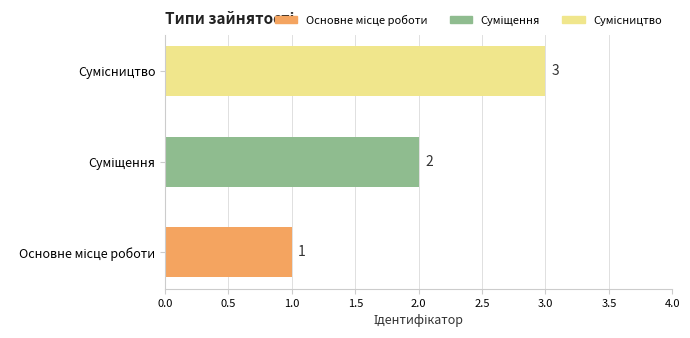

What is the sum of all values?

6